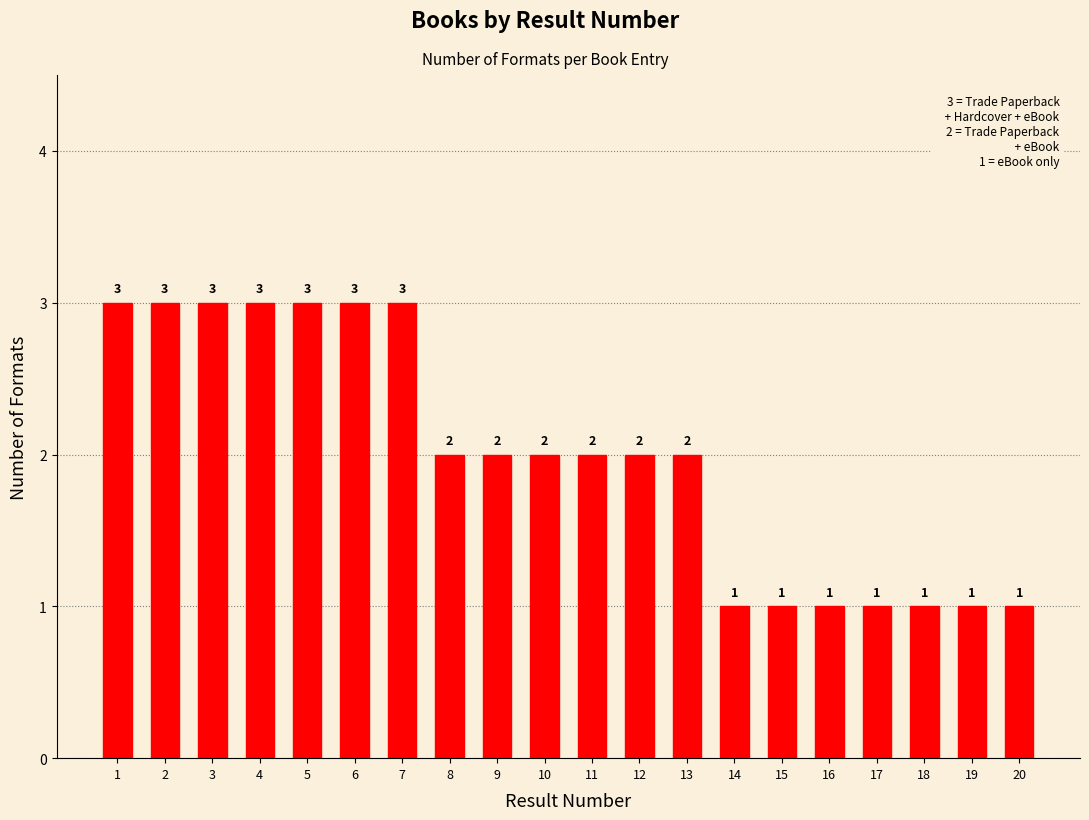

How many data points does each series have?

20